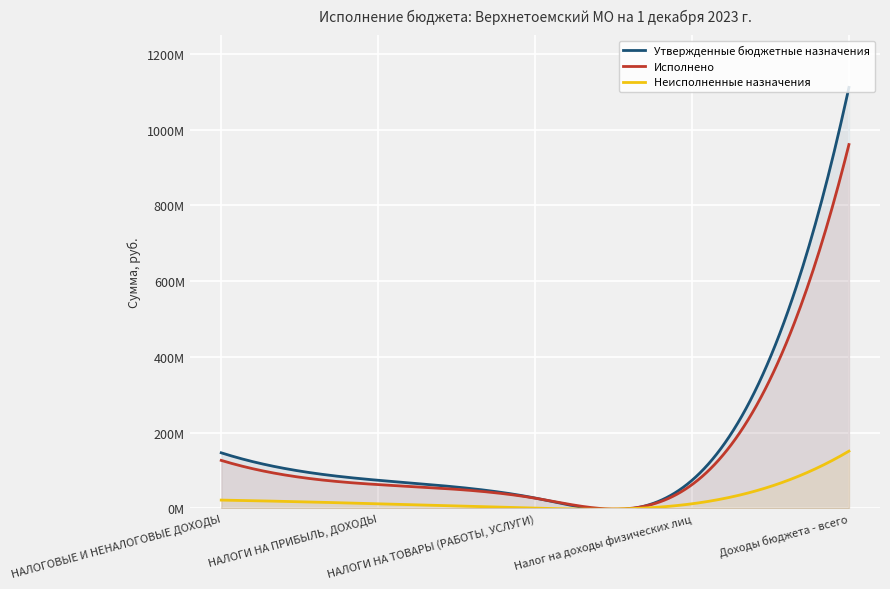

What position from the right is Доходы бюджета - всего?

1